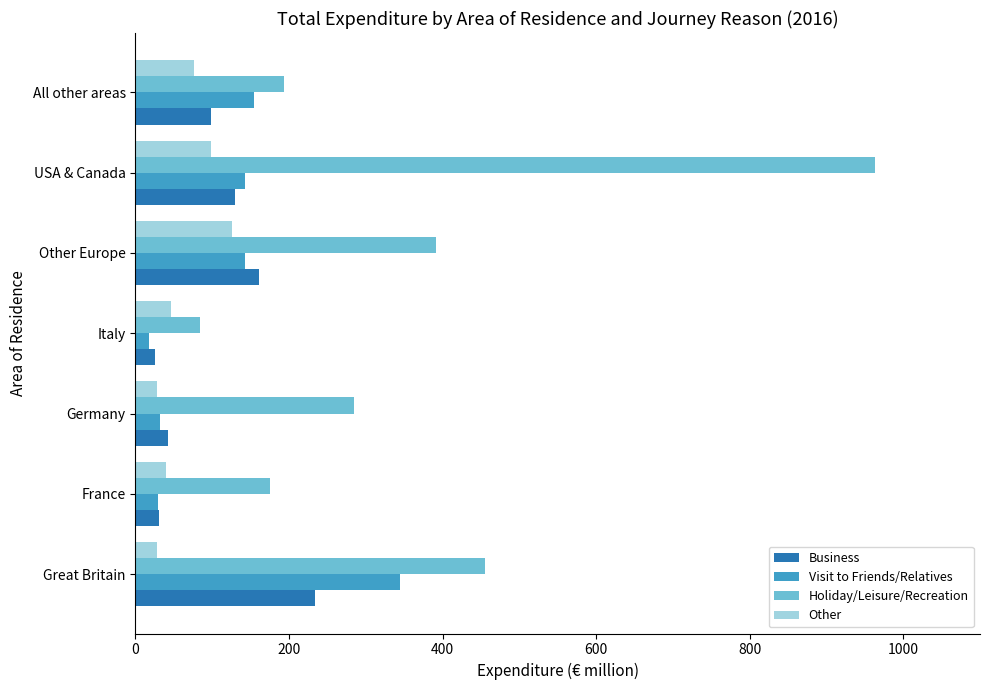

Which series has the widest spread of values?

Holiday/Leisure/Recreation